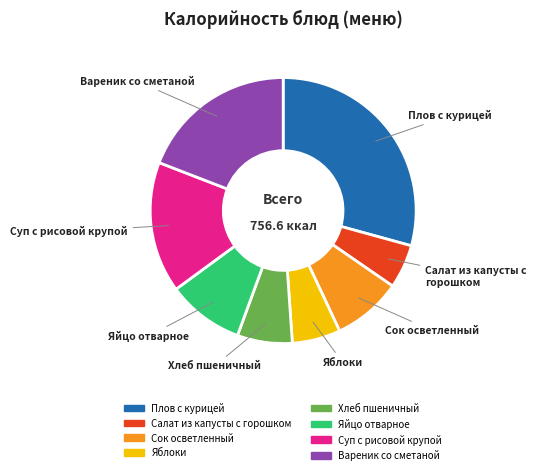

Is the sum of Суп с рисовой крупой and Вареник со сметаной greater than half?

No